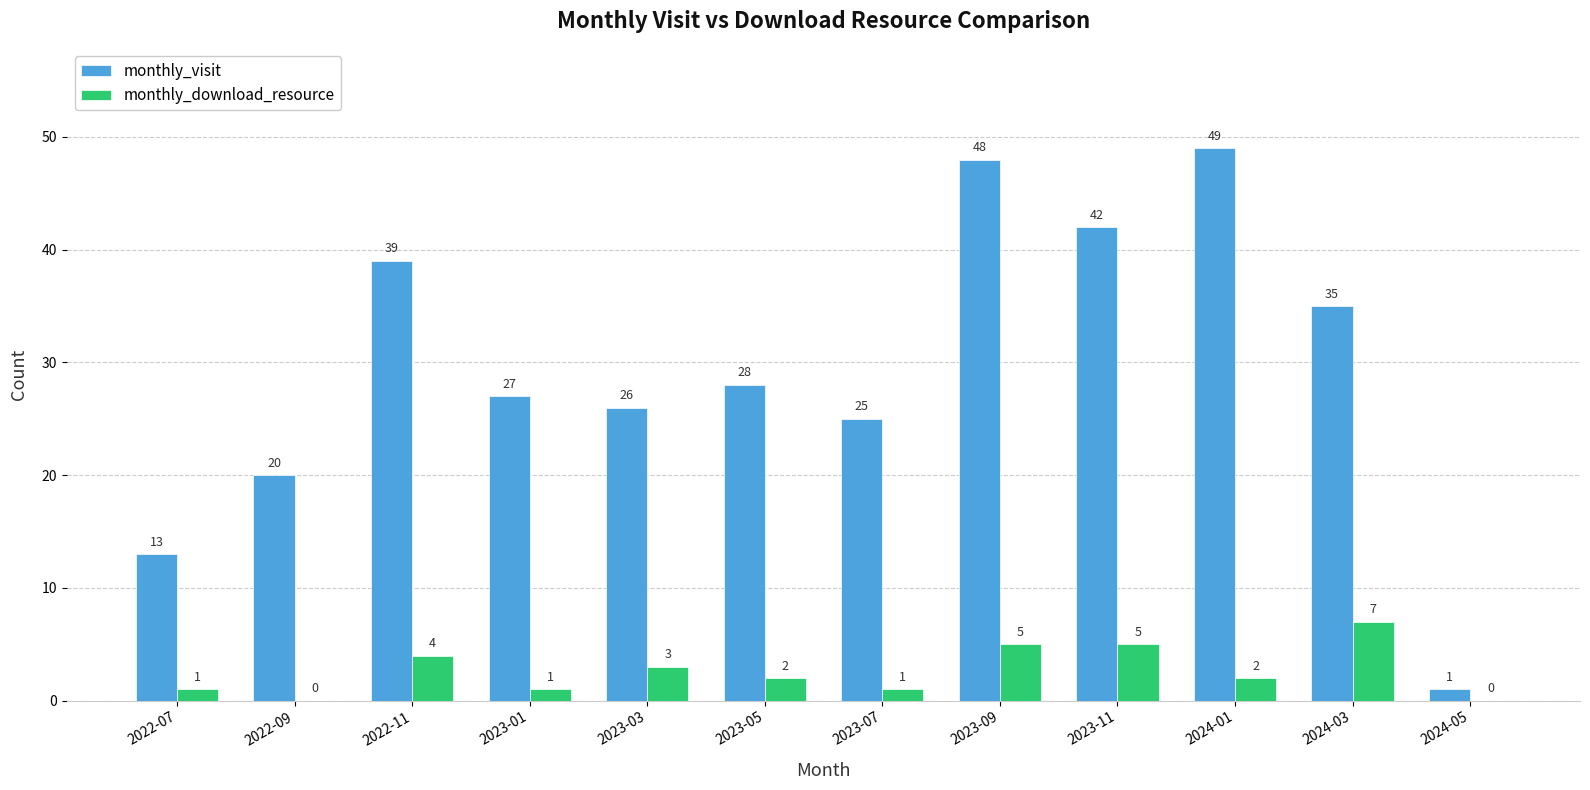

True or false: monthly_visit has a value of 25 at 2023-07.

True